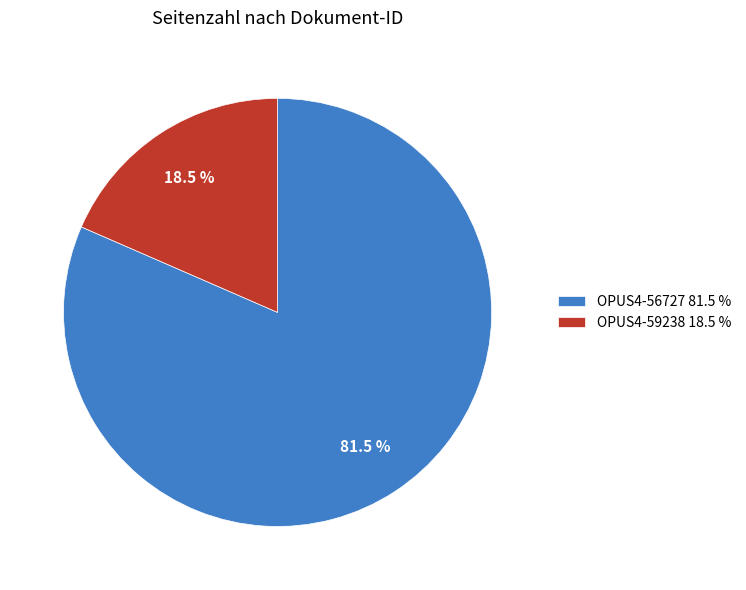

How many segments does this pie chart have?

2